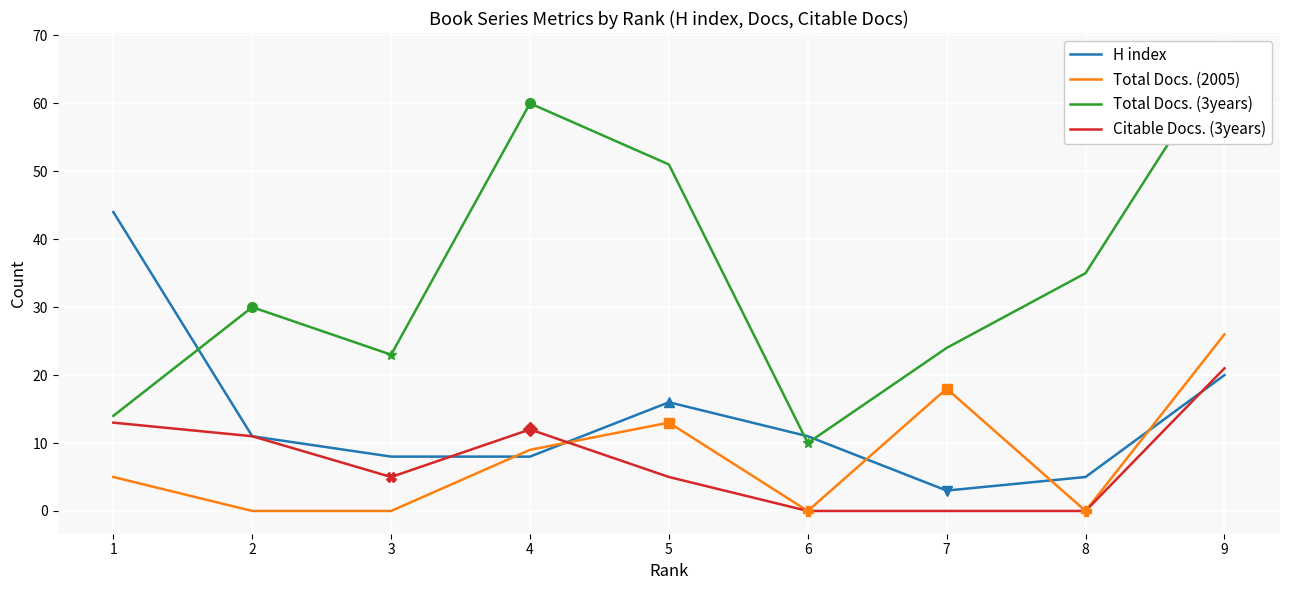

True or false: Total Docs. (3years) and Total Docs. (2005) cross at least once.

False